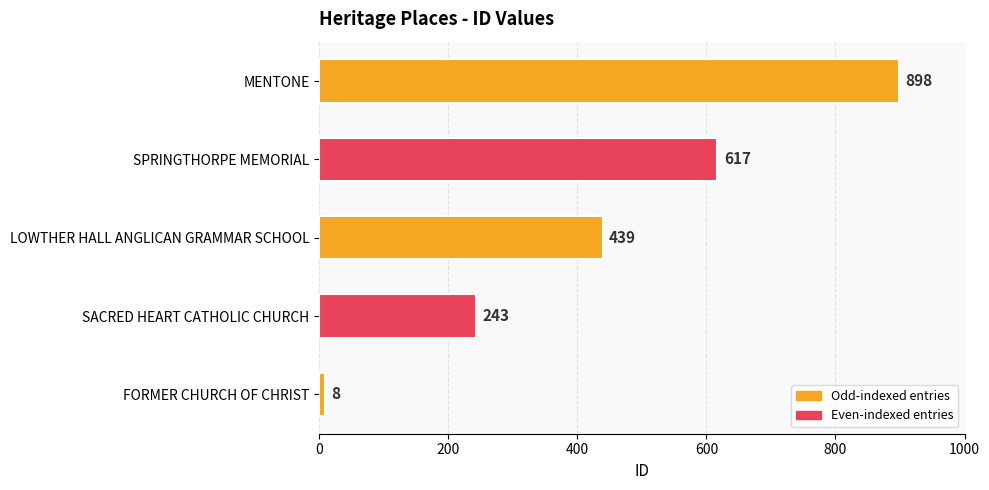

Does the chart contain any negative values?

No